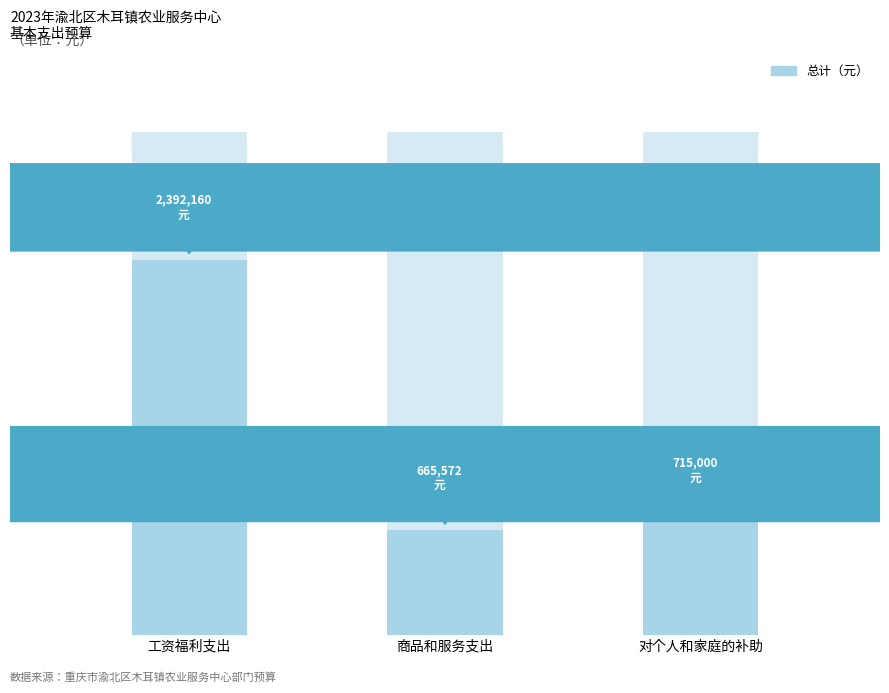

What is the value of the 1st bar from the left?

2392160.0